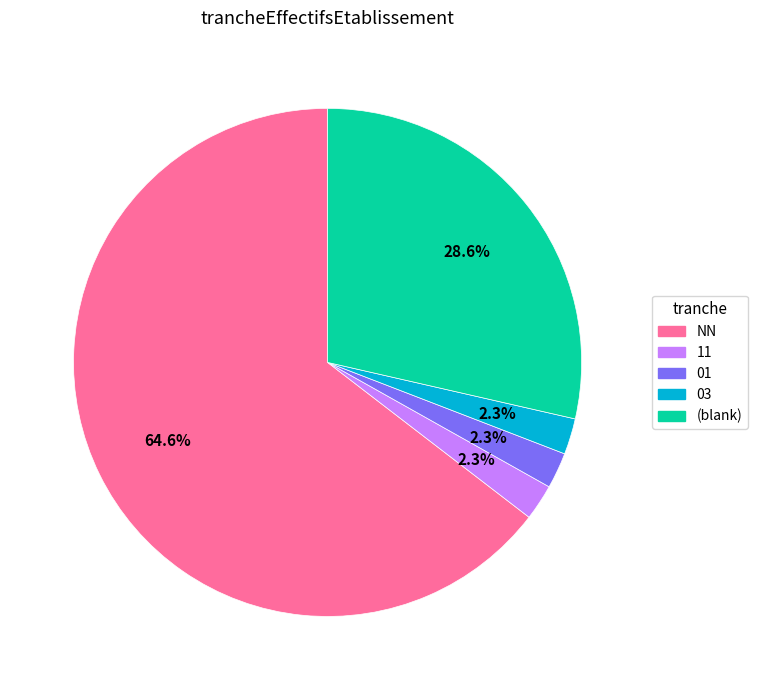

Is there a majority slice in this chart?

Yes